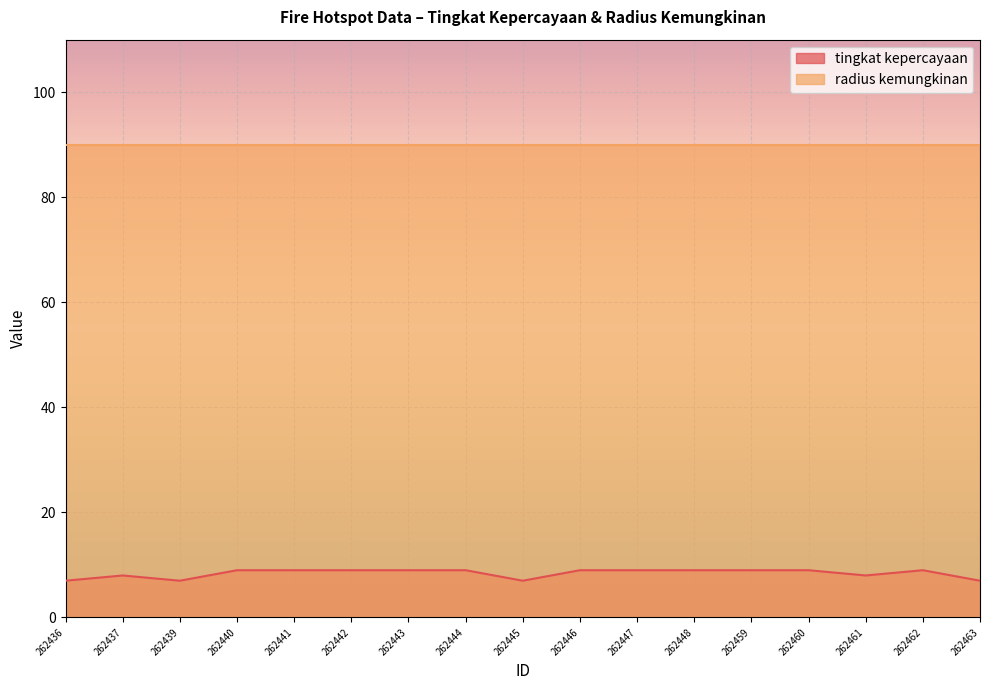

The chart shows a value of 8 at 262437. True or false?

True